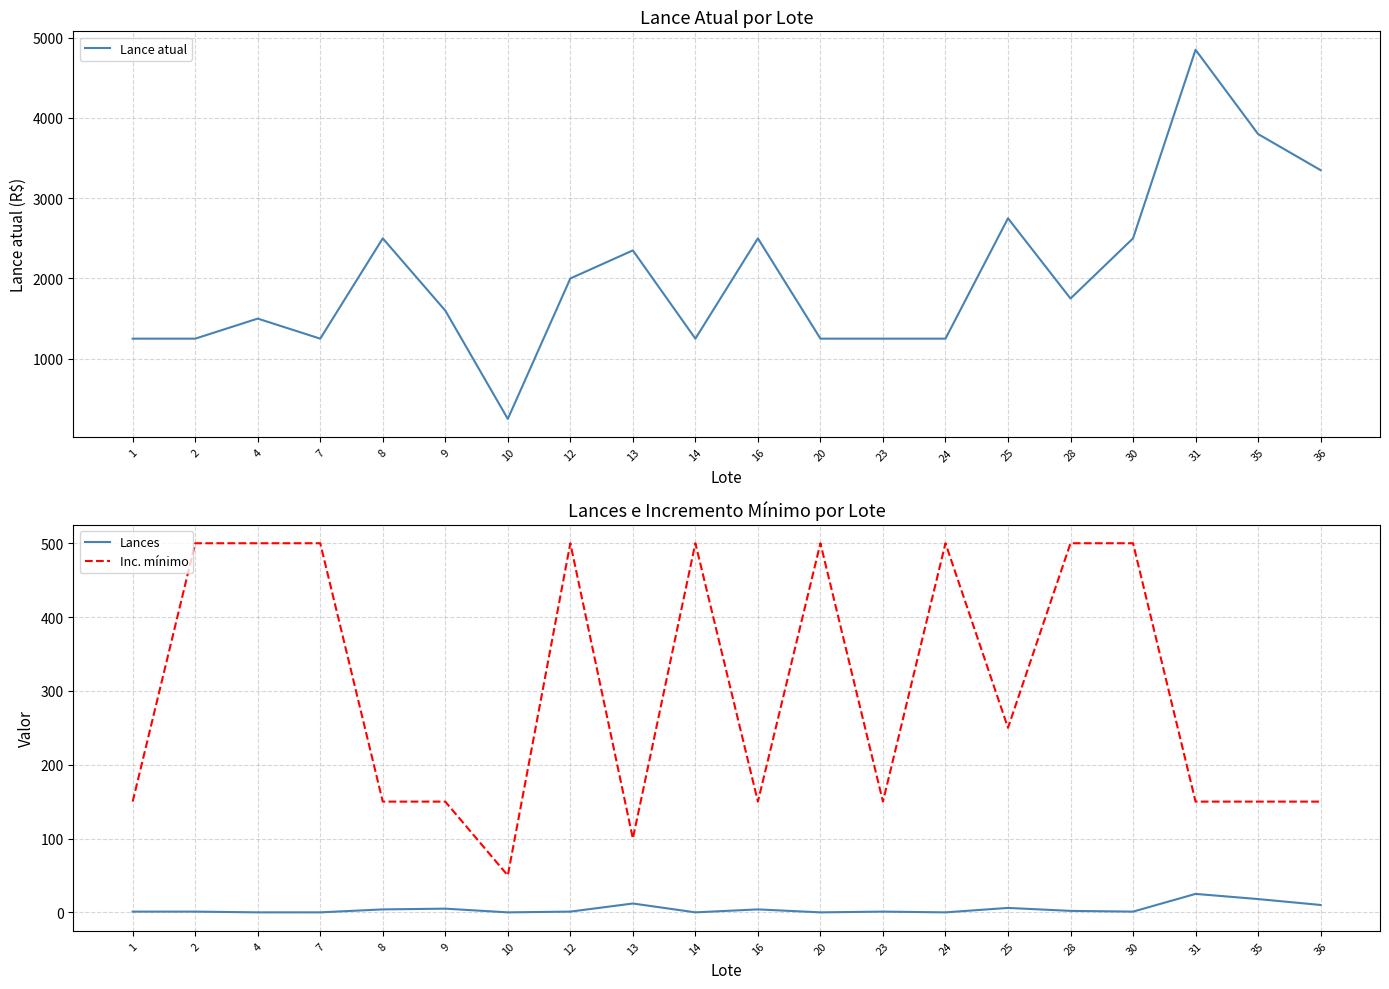

At which label does Lance atual reach its minimum?

10